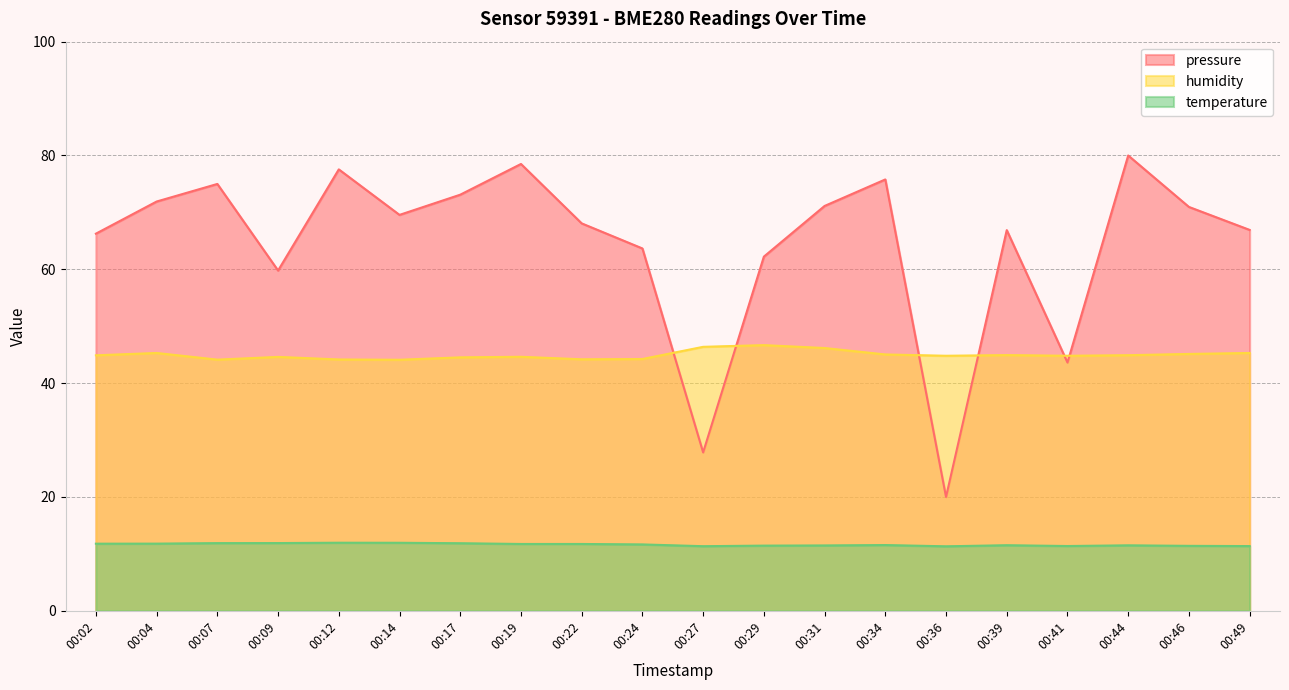

What is the difference between the maximum and second lowest values in the pressure_norm series?

52.2